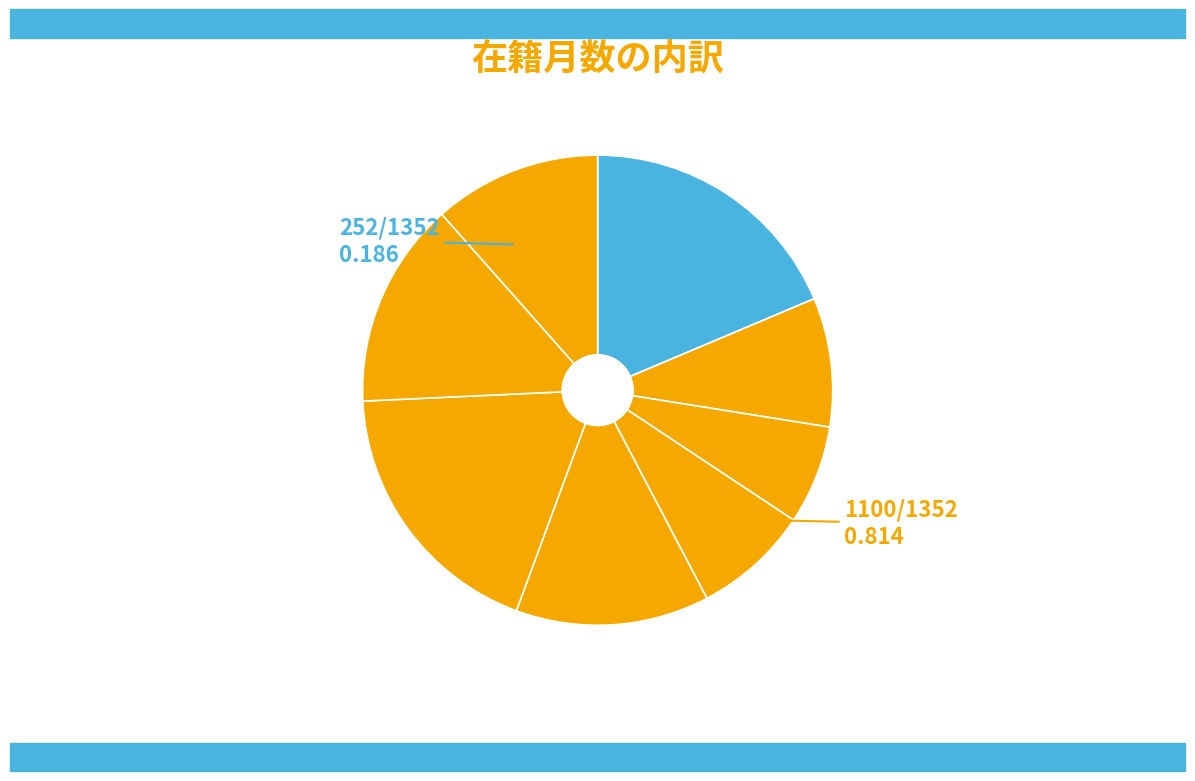

How many segments does this pie chart have?

8